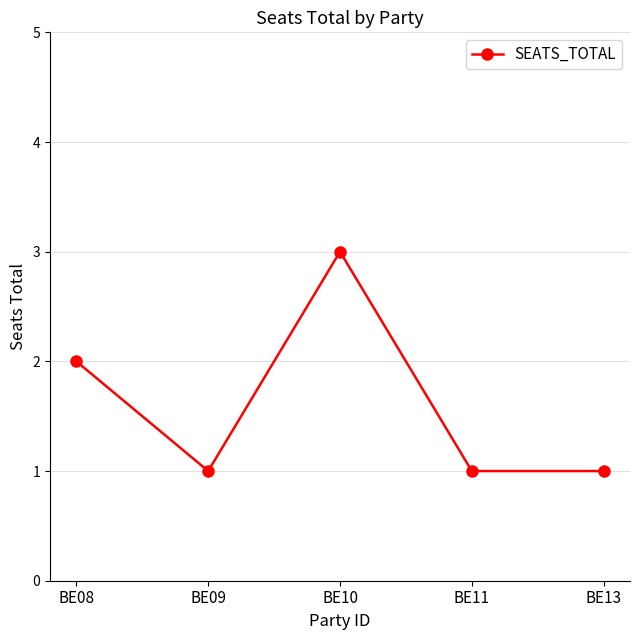

Which label corresponds to the largest value in the chart?

BE10